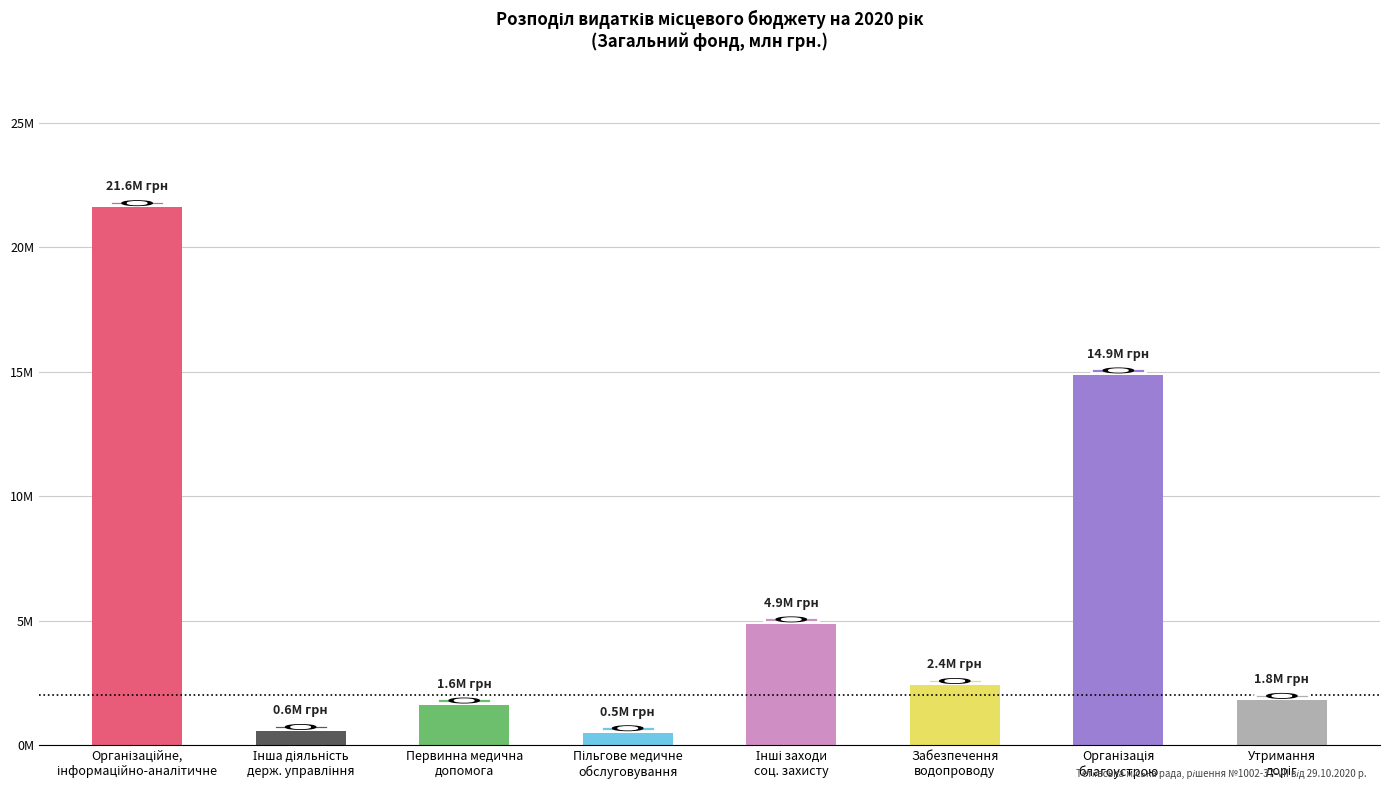

At which category does the chart reach its minimum across all series?

Пільгове медичне
обслуговування